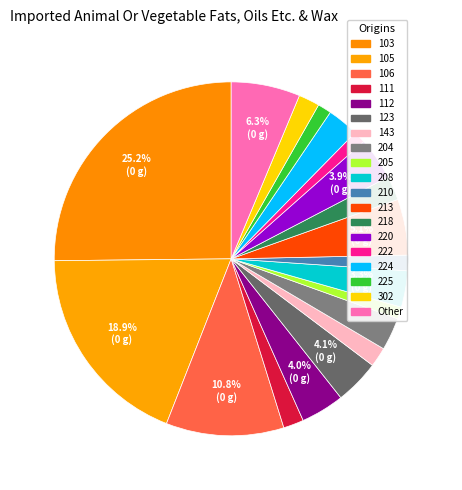

Which slice is the largest?

103